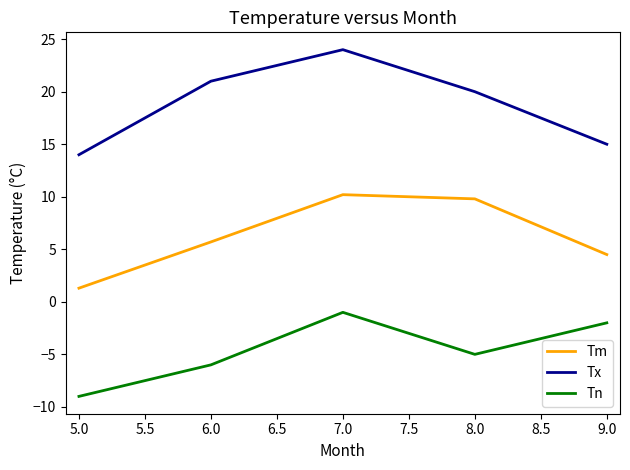

At which category does Tx reach its first local peak?

7.0